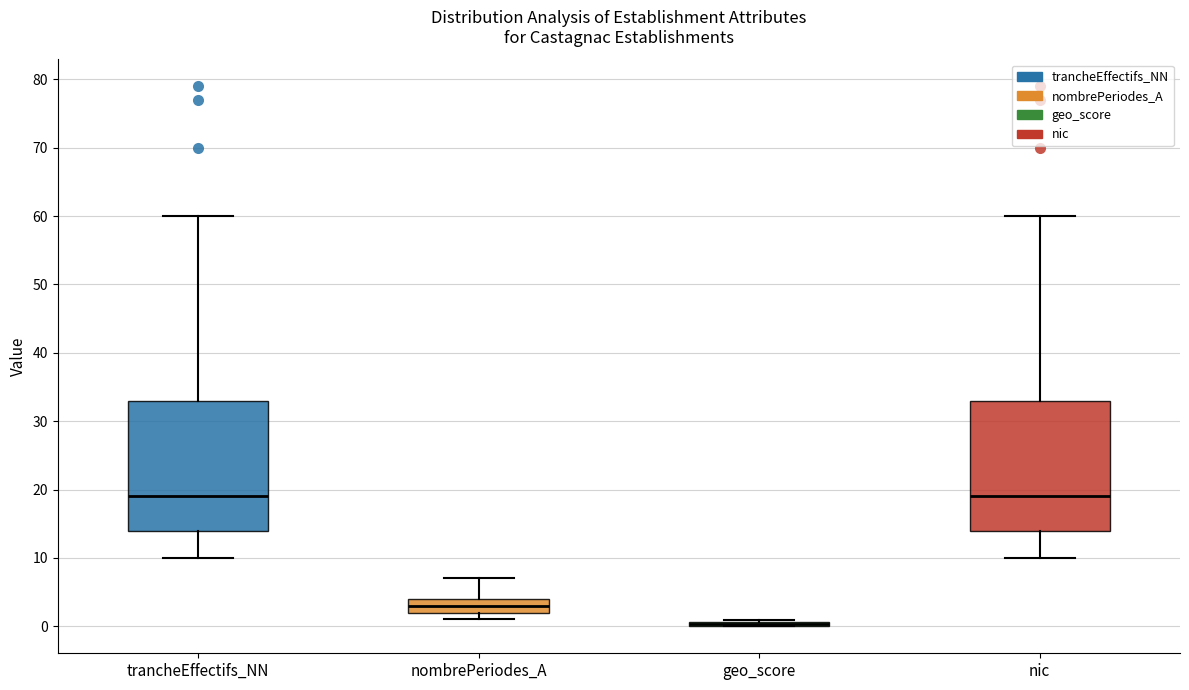

Where is the upper edge of the box for geo_score on the y-axis? The values are not printed on the chart, so give them approximately, as read against the axis.

1